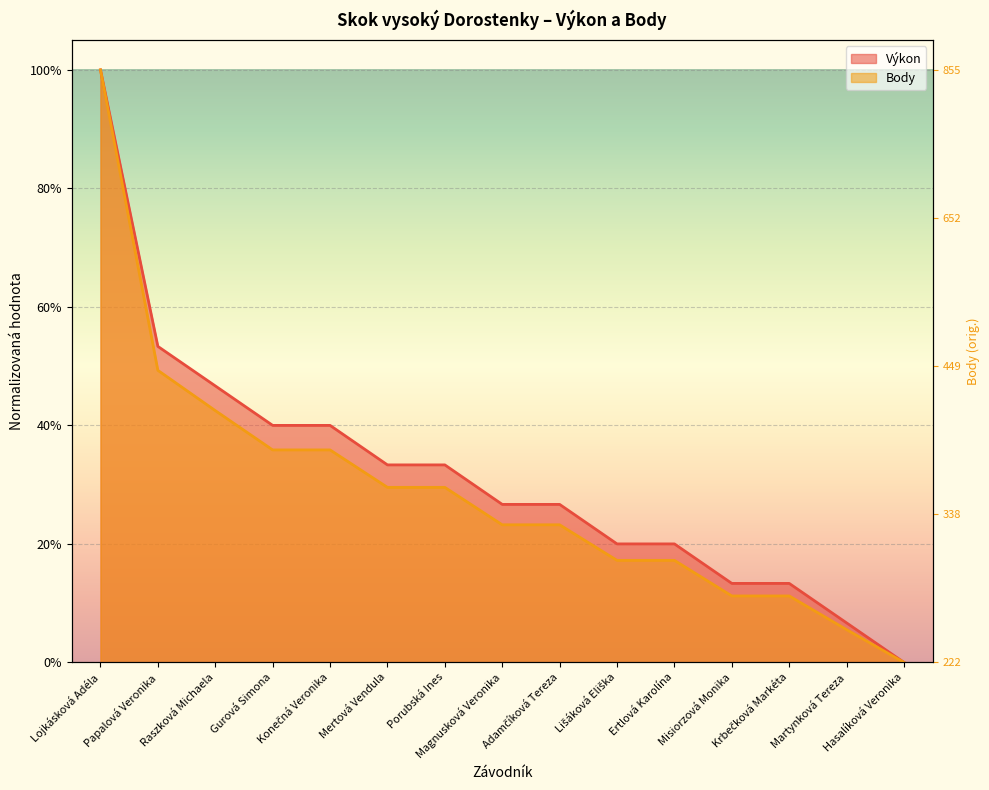

What is the label of the 12th point from the right?

Gurová Simona